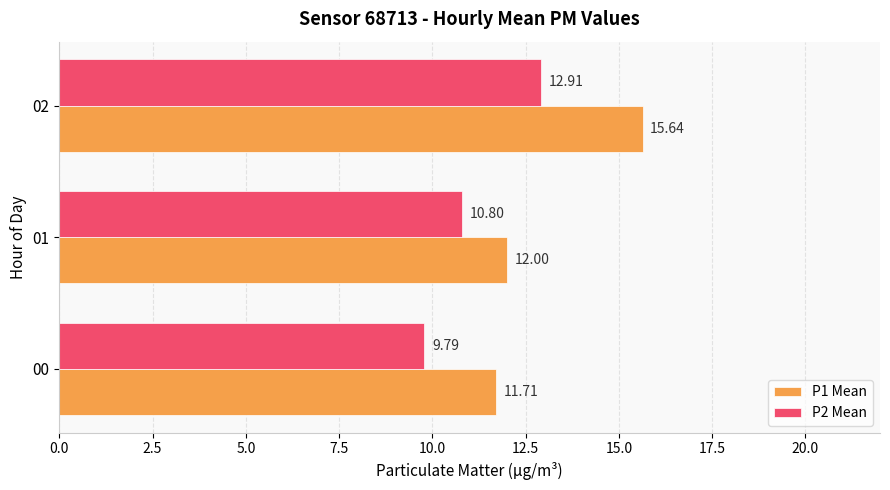

Is the value of P1 Mean at 02 greater than the value of P2 Mean at 02?

Yes